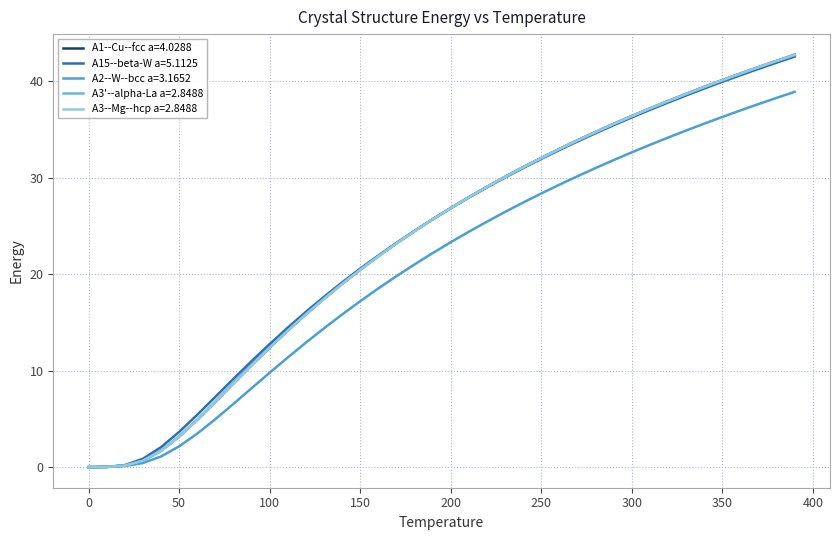

What is the sum of all A2--W--bcc a=3.1652 values?

825.7